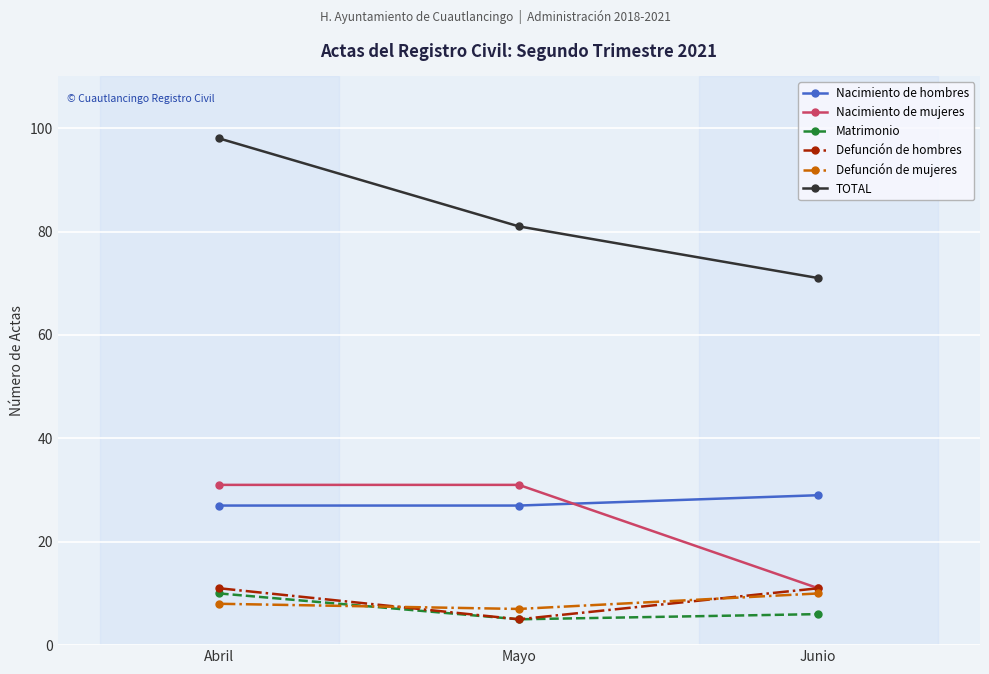

At which category is the sum across all series the highest?

Abril